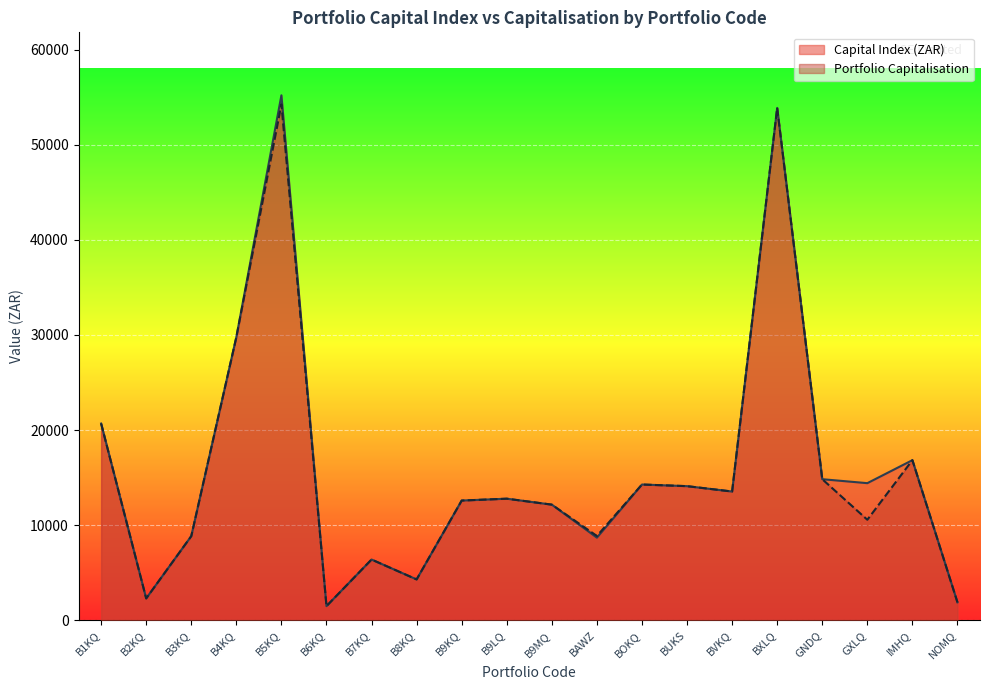

Which series has the largest total across all categories?

Capital Index (ZAR)